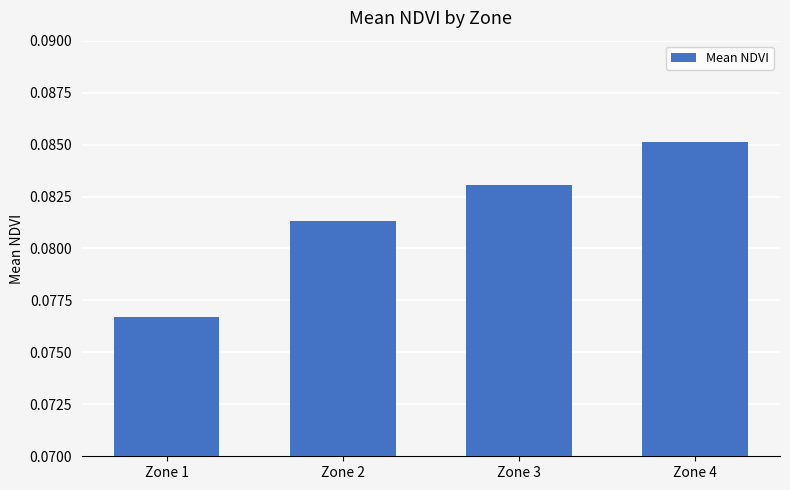

Rank the categories by value from highest to lowest.

Zone 4, Zone 3, Zone 2, Zone 1